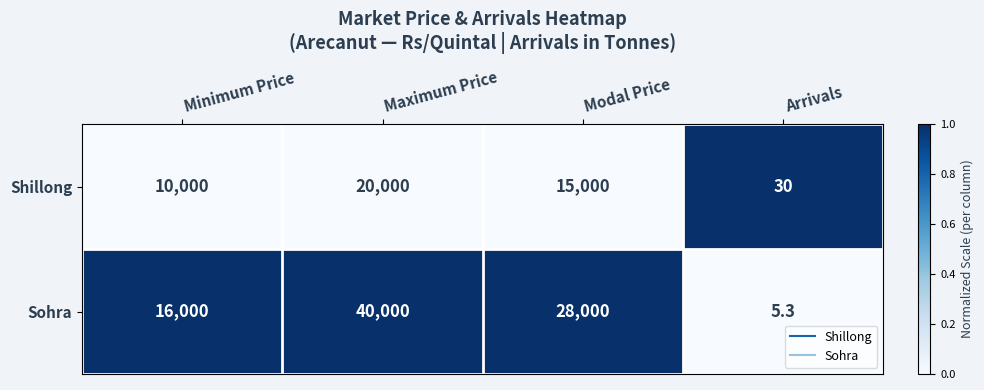

Rank the series at Modal Price from highest to lowest value.

Sohra, Shillong